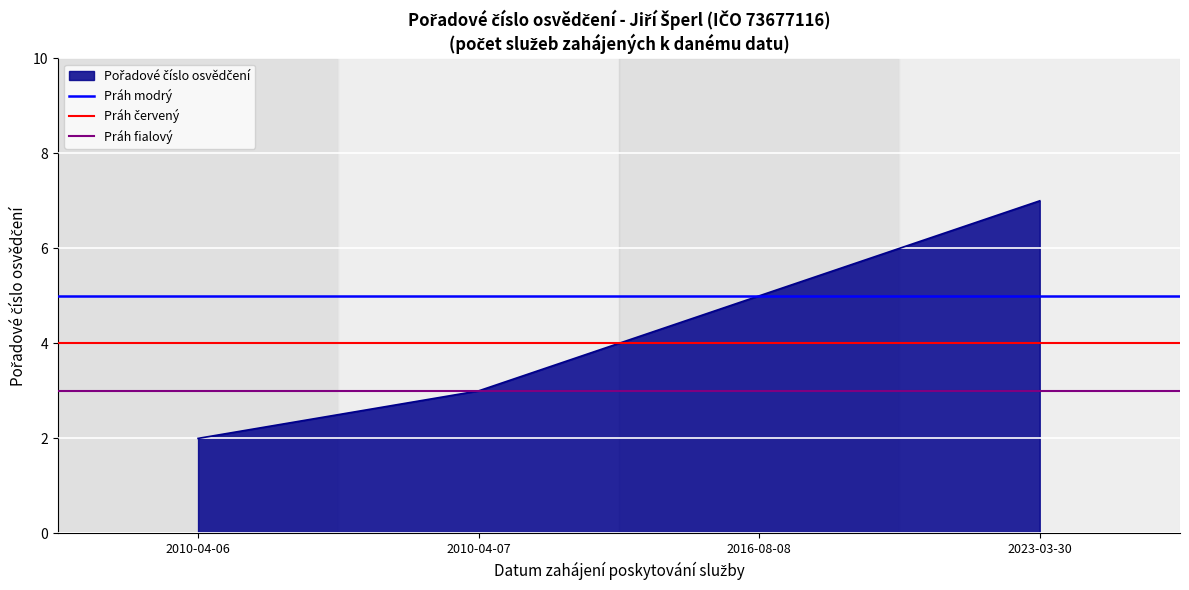

Does the chart display data point markers on the line(s)?

No